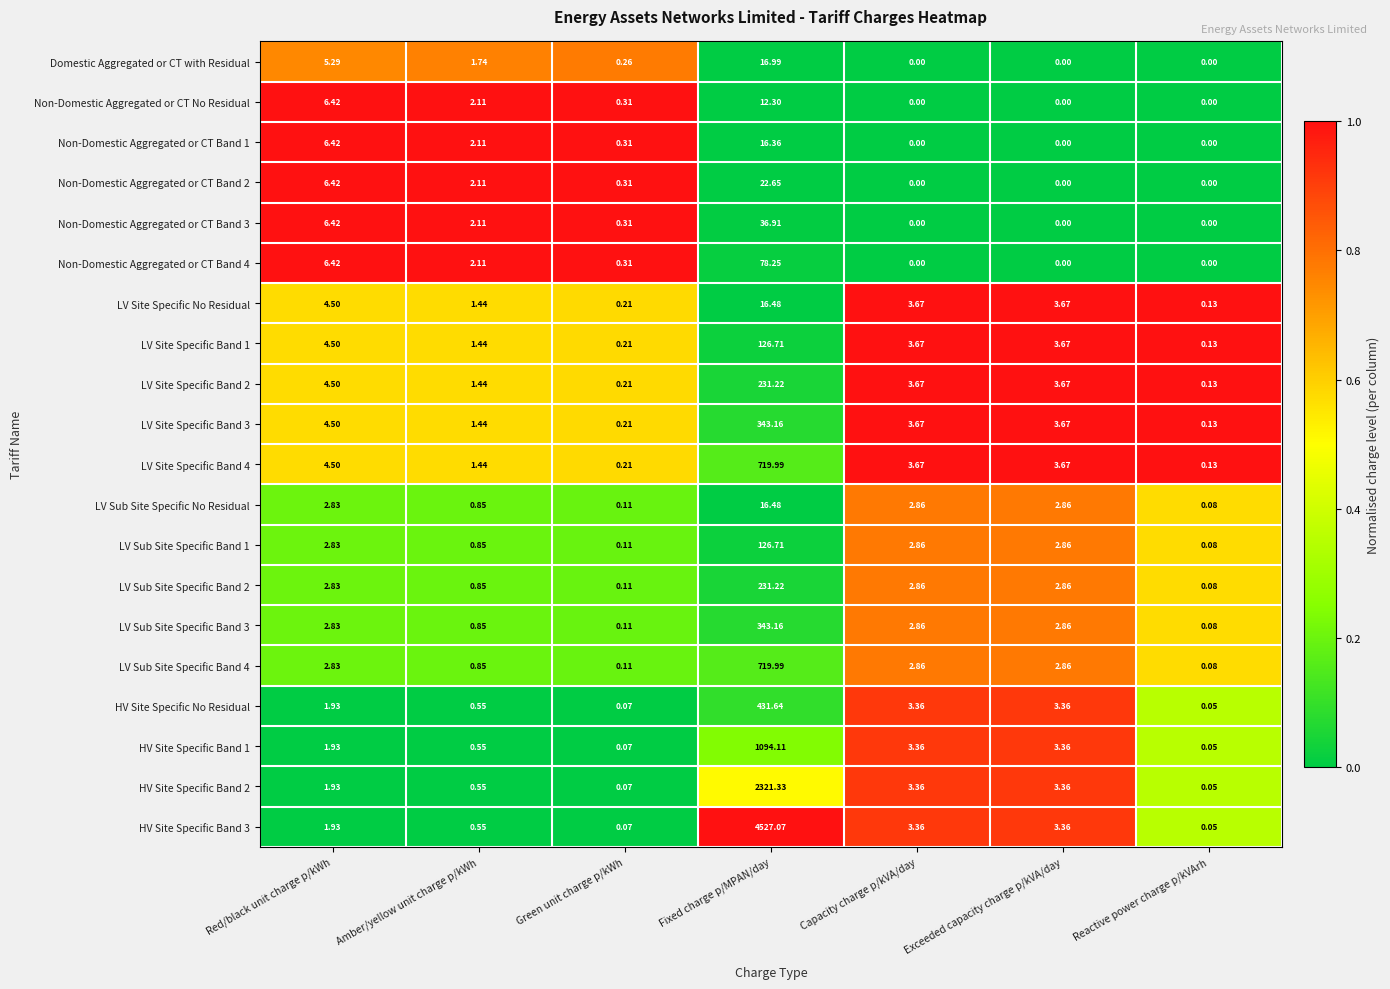

At which label does LV Sub Site Specific Band 1 reach its peak?

Fixed charge p/MPAN/day